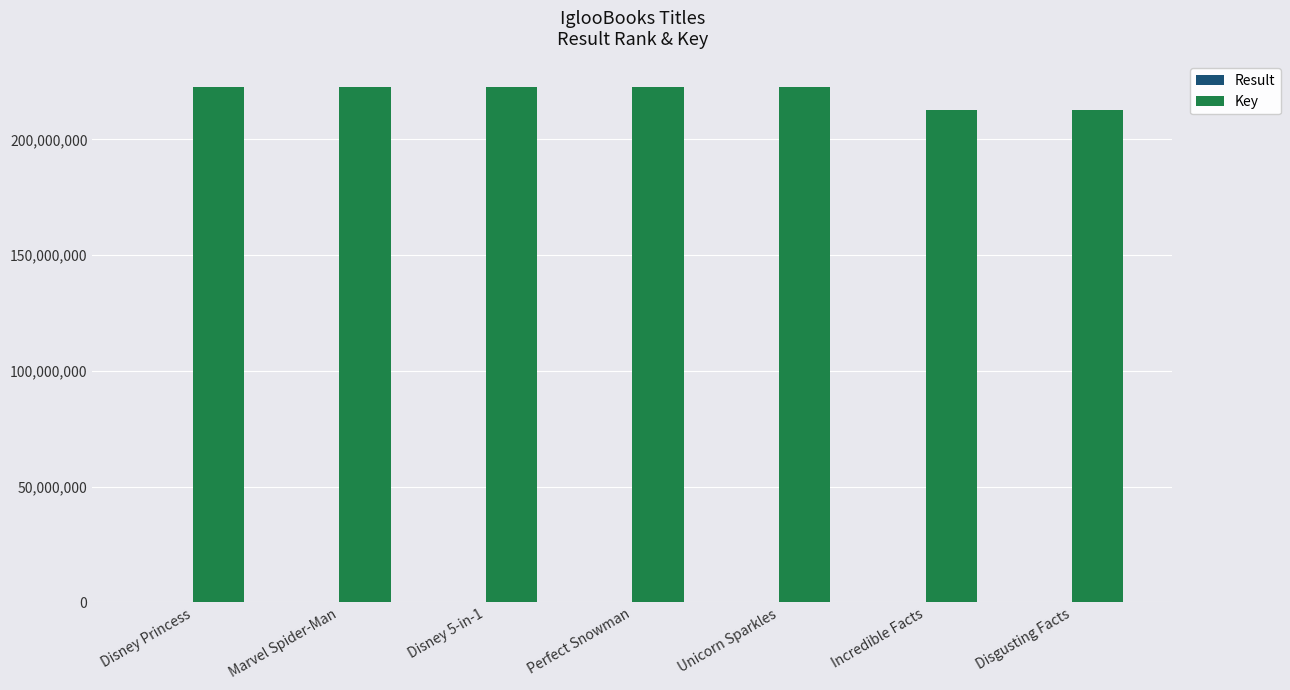

What is the greatest value displayed?

222492869